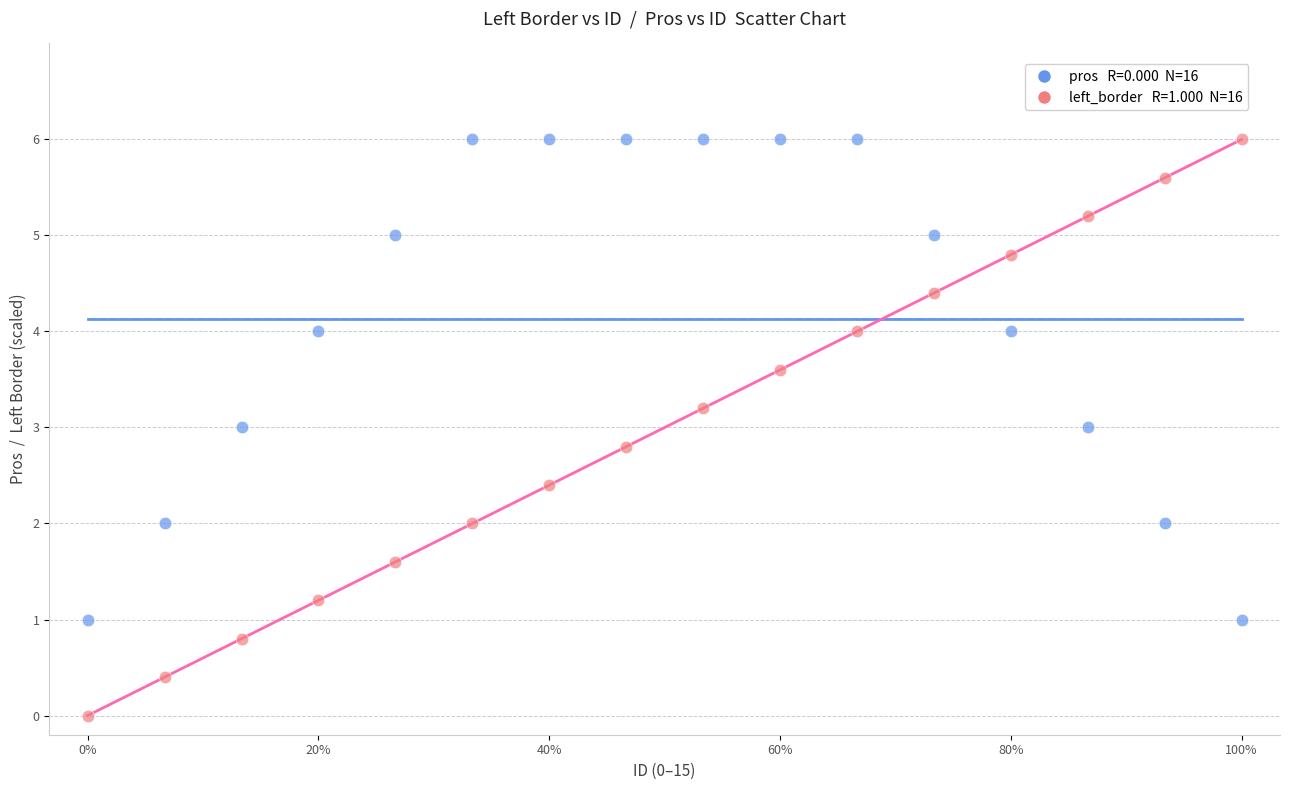

Across all data points, what is the range of Y values (max minus min)?

6.0